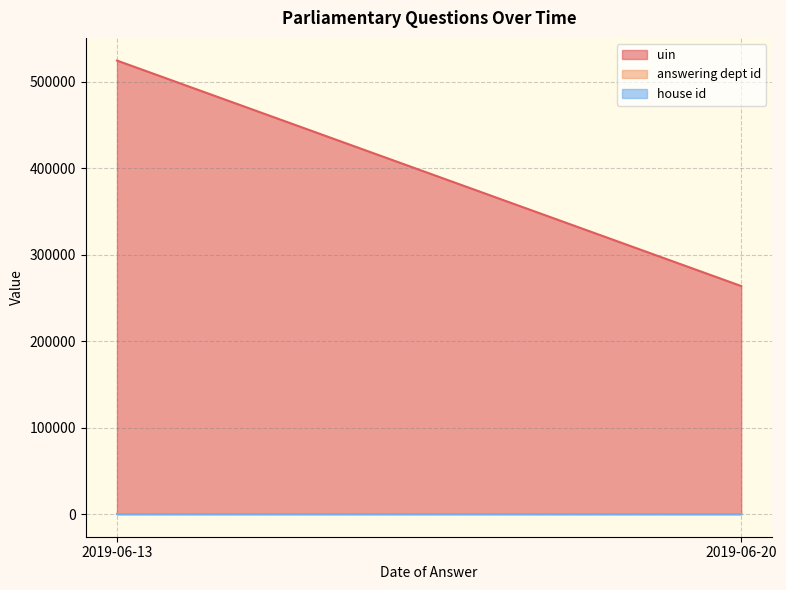

How many series are shown in this chart?

3